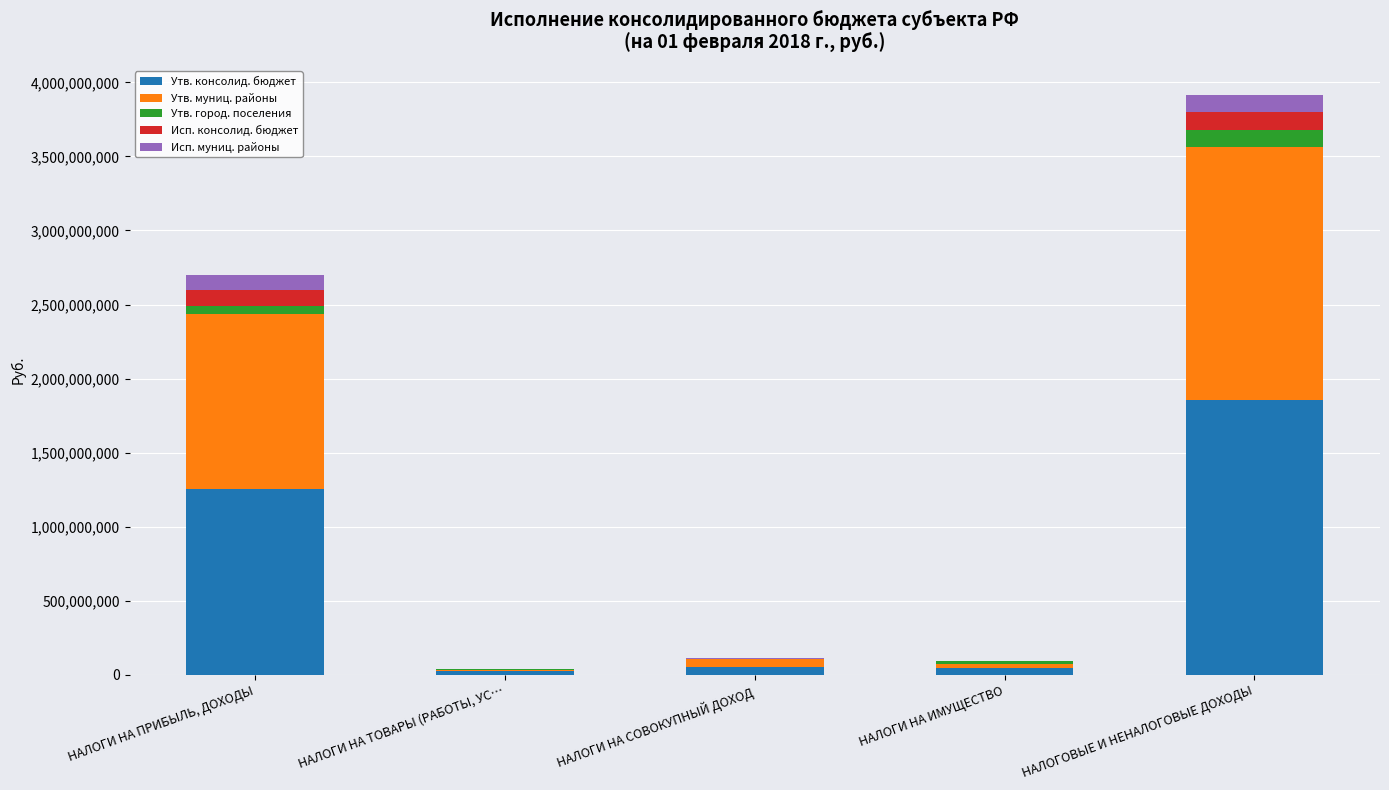

At which label is Утв. консолид. бюджет closest to 937733000?

НАЛОГИ НА ПРИБЫЛЬ, ДОХОДЫ